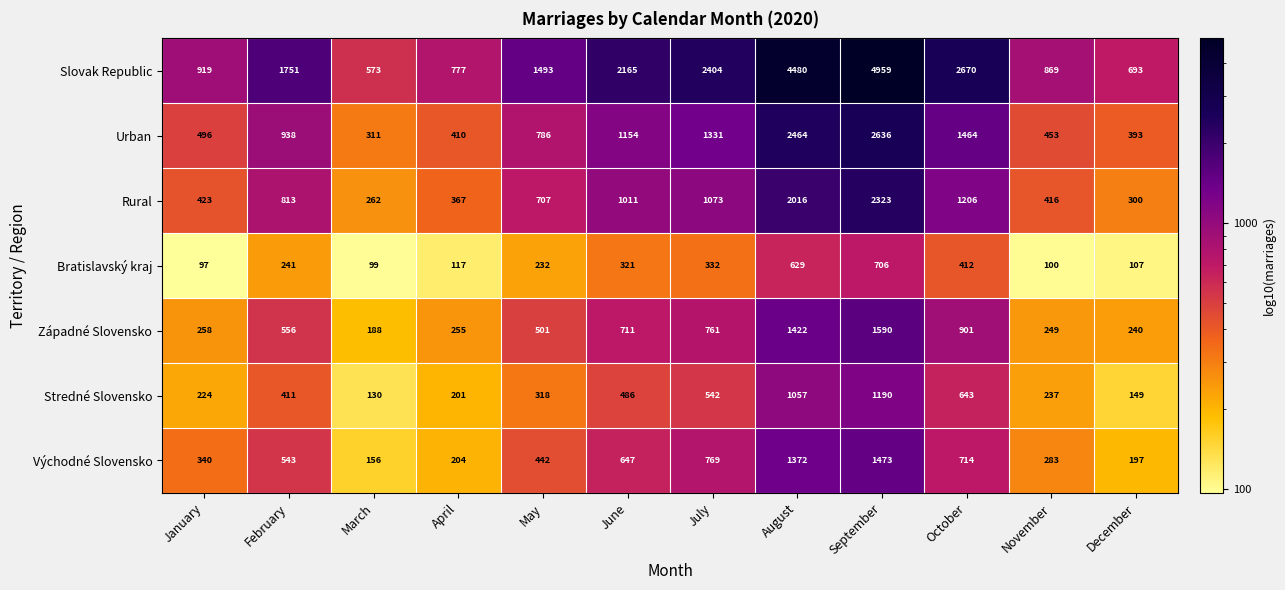

At September, list the series in order from smallest to largest.

Bratislavský kraj, Stredné Slovensko, Východné Slovensko, Západné Slovensko, Rural, Urban, Slovak Republic